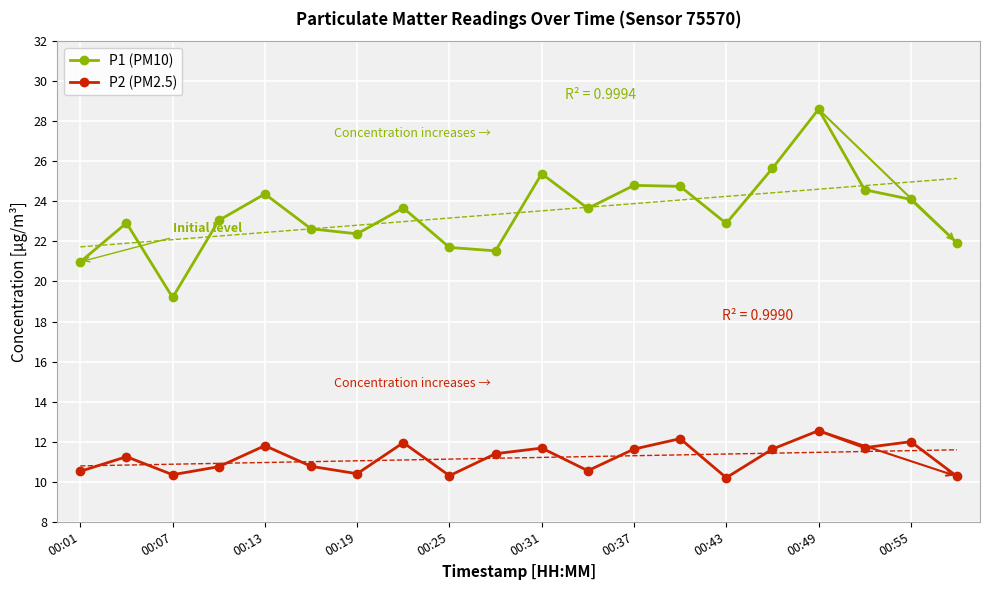

What is the maximum value for P1 (PM10)?

28.6